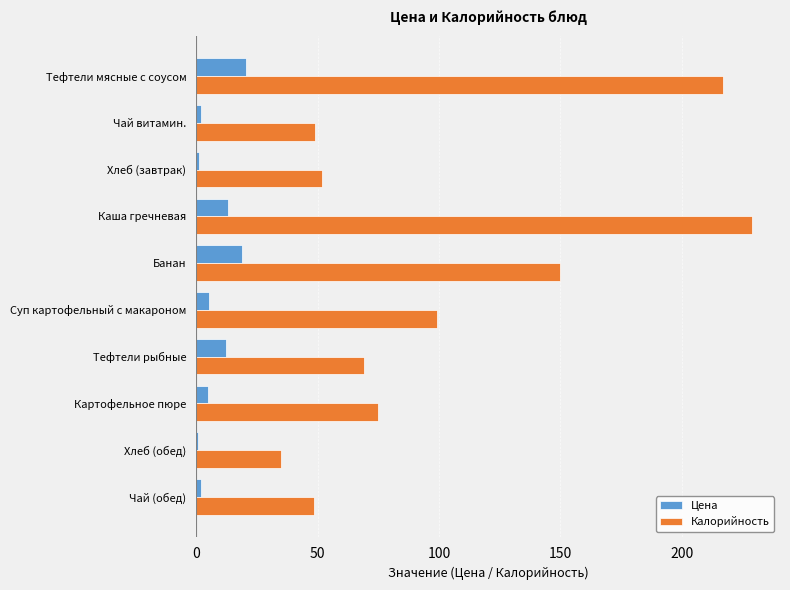

Between Хлеб (завтрак) and Суп картофельный с макароном, which series saw the biggest shift?

Калорийность